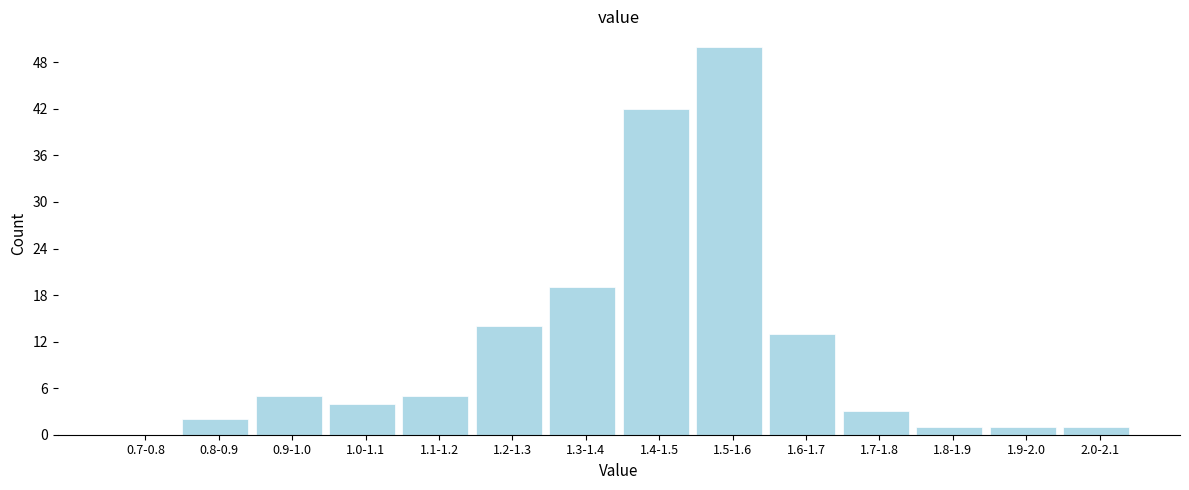

Reading left to right, transcribe all the data shown in this chart.

0.7-0.8=0	0.8-0.9=2	0.9-1.0=5	1.0-1.1=4	1.1-1.2=5	1.2-1.3=14	1.3-1.4=19	1.4-1.5=42	1.5-1.6=50	1.6-1.7=13	1.7-1.8=3	1.8-1.9=1	1.9-2.0=1	2.0-2.1=1